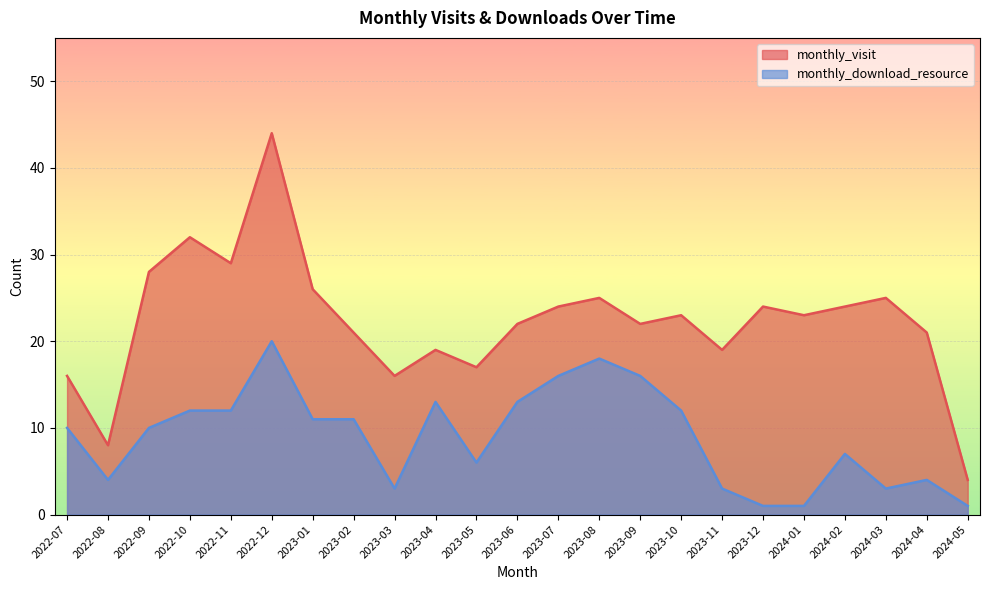

What is the label of the 7th point from the left?

2023-01